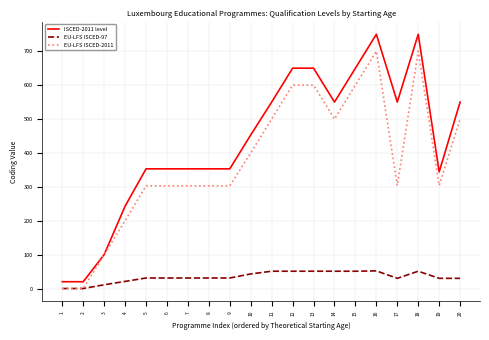

True or false: EU-LFS ISCED-97 and ISCED-2011 level intersect in this chart.

False